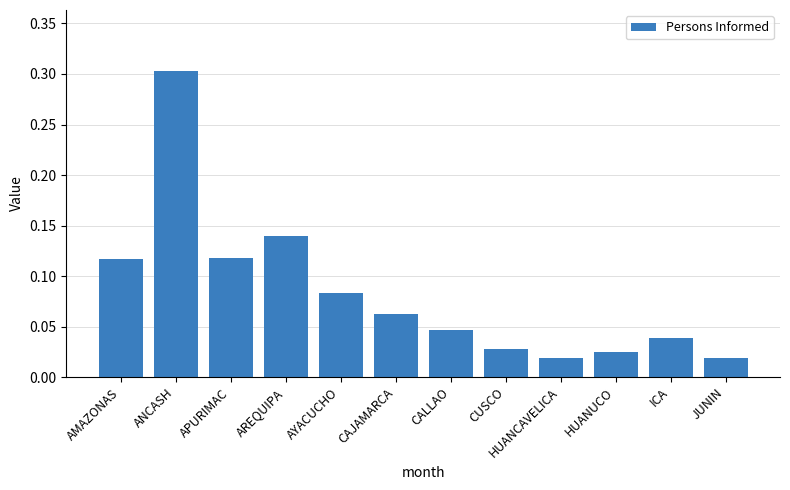

Which has a higher value, AMAZONAS or CAJAMARCA?

AMAZONAS